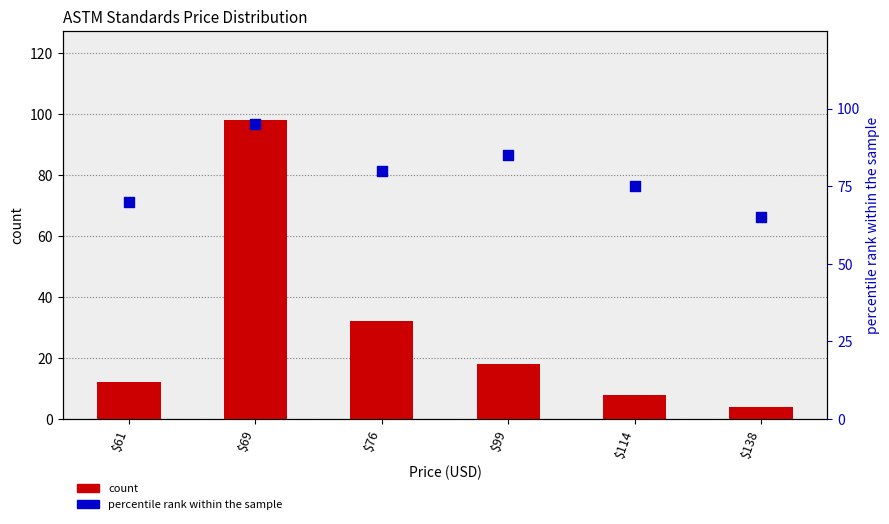

What are all the series names shown in the legend?

count, percentile rank within the sample